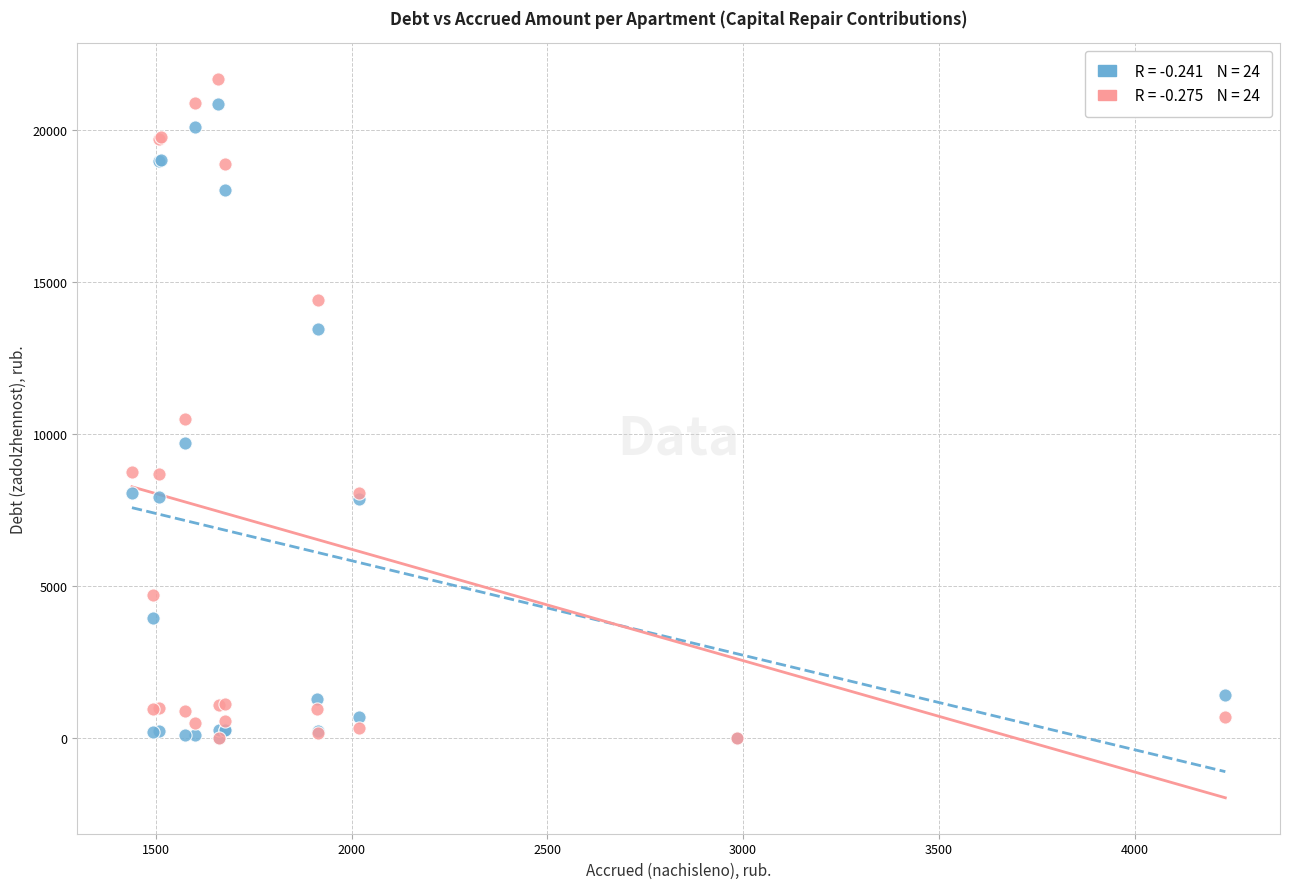

Across all series, what Y value is closest to 10847?

10516.5